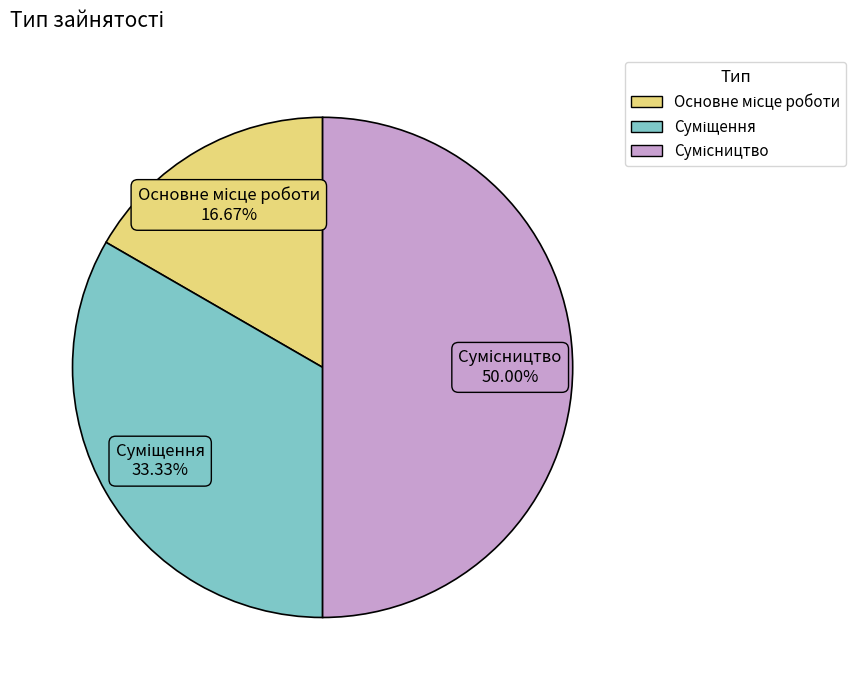

What is the largest slice in the pie chart?

Сумісництво